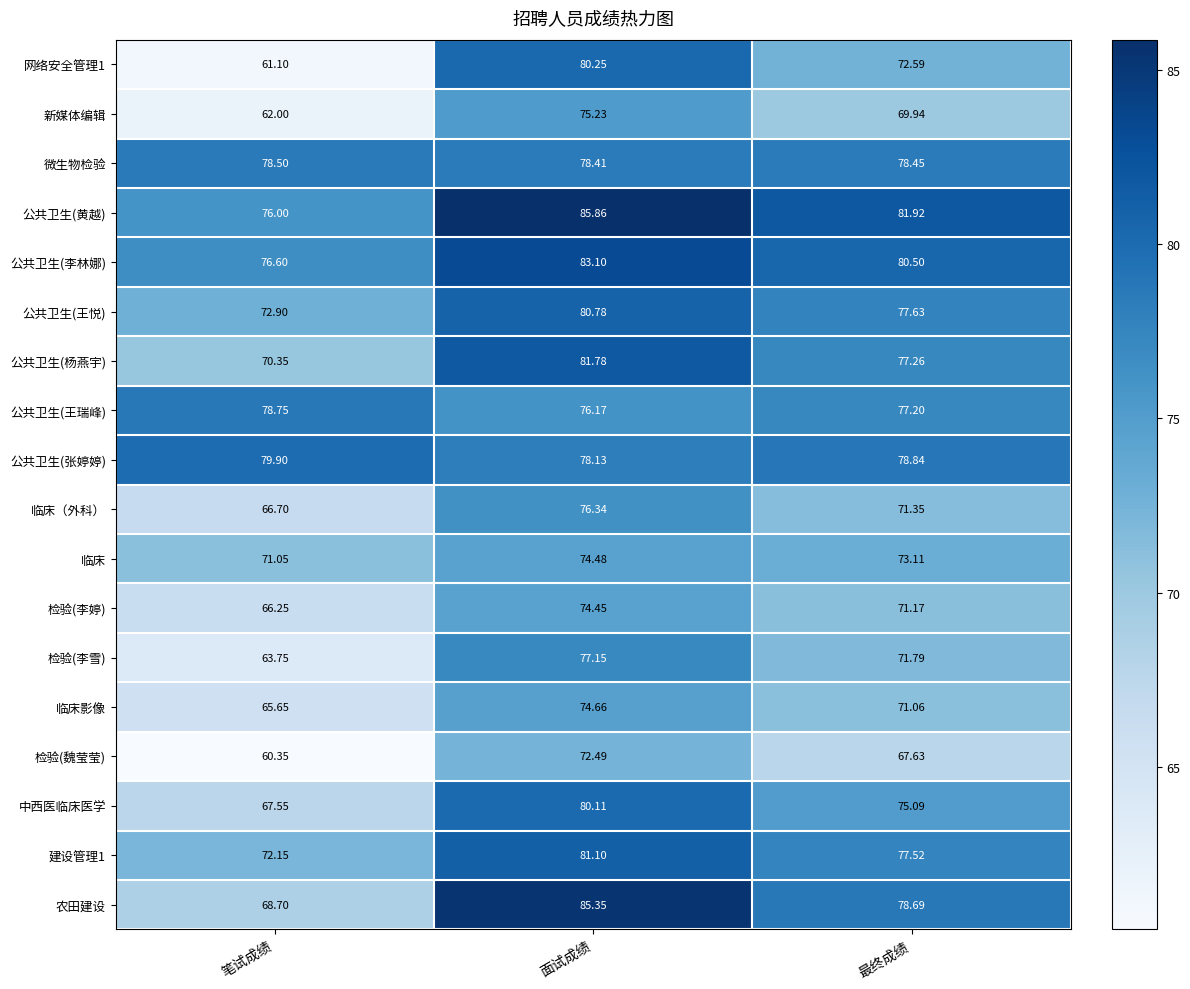

Which series has the largest total across all categories?

公共卫生(黄越)